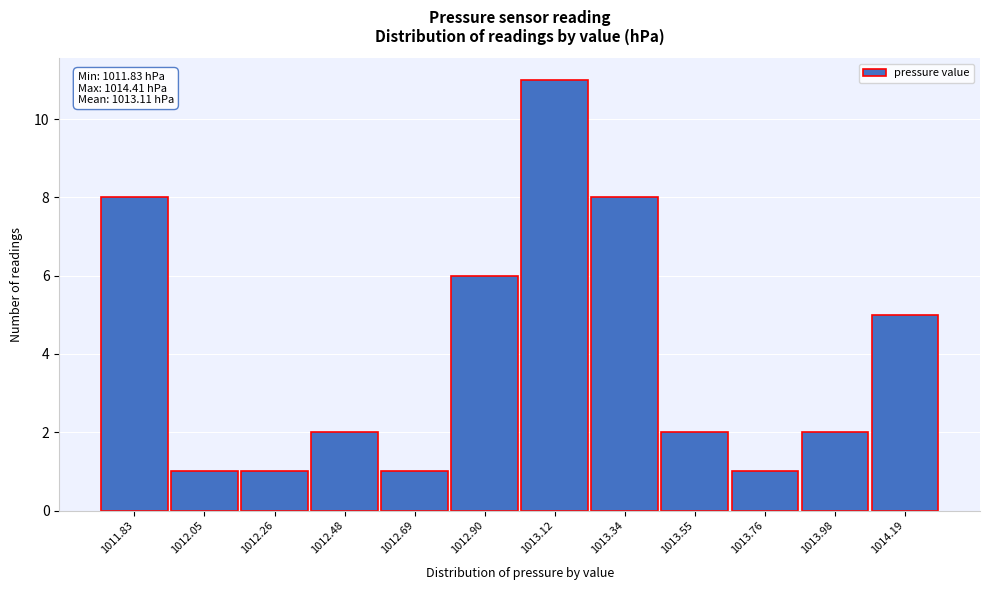

Reading left to right, list all the values displayed in this chart.

1011.83=8	1012.05=1	1012.26=1	1012.48=2	1012.69=1	1012.90=6	1013.12=11	1013.34=8	1013.55=2	1013.76=1	1013.98=2	1014.19=5